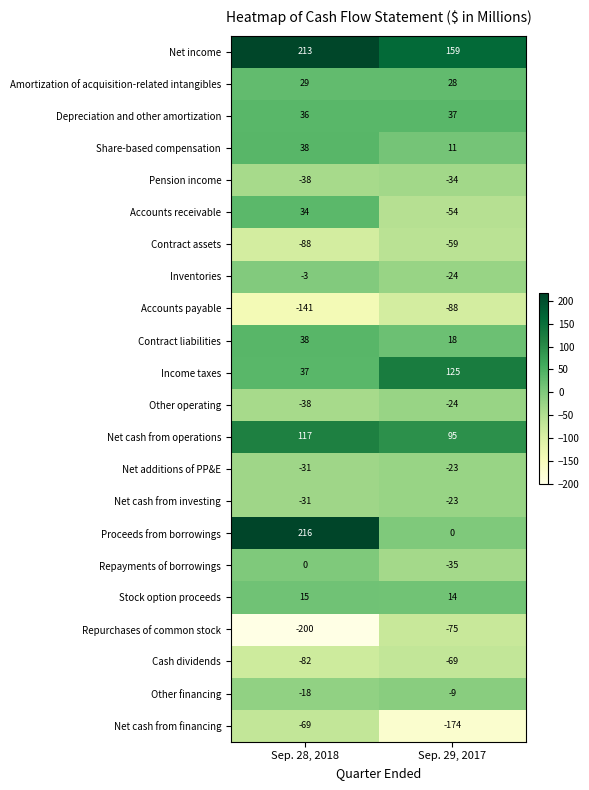

Which label corresponds to the smallest value in the chart?

Sep. 28, 2018